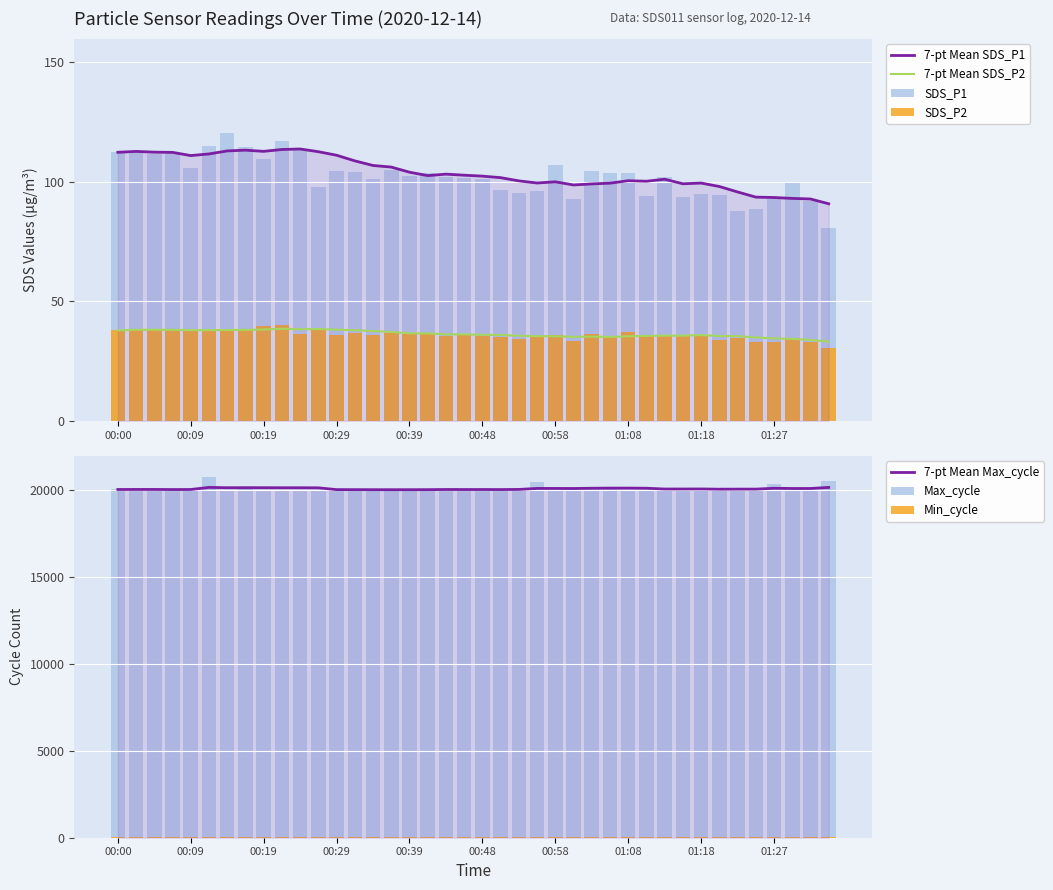

What position from the right is 00:58?

16